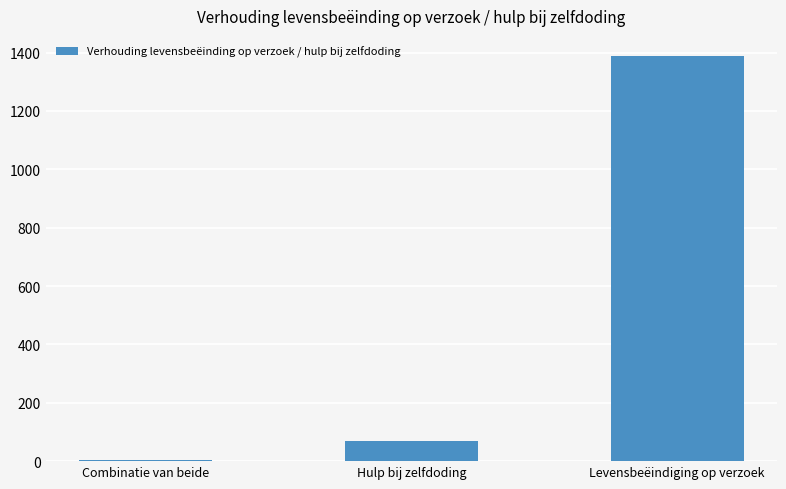

What is the label of the 1st bar from the left?

Combinatie van beide